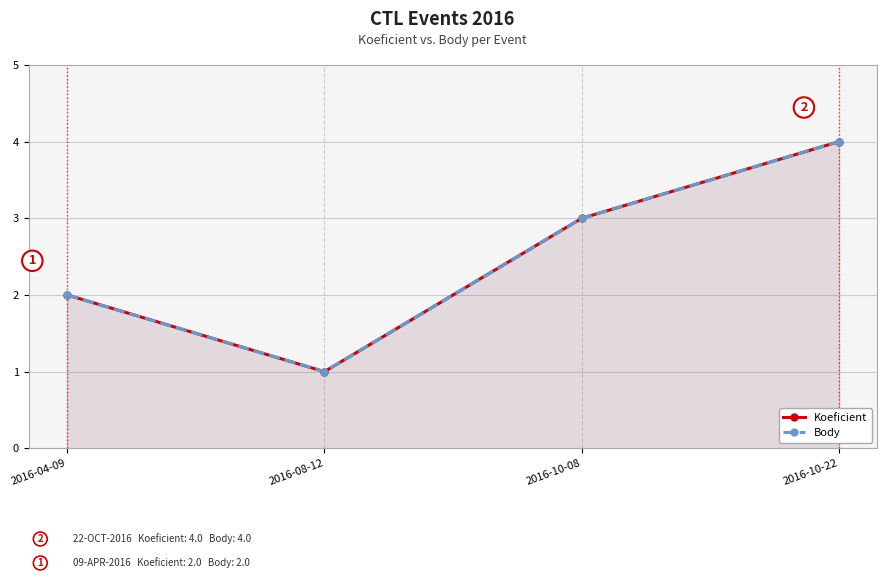

Count the number of categories in the chart.

4